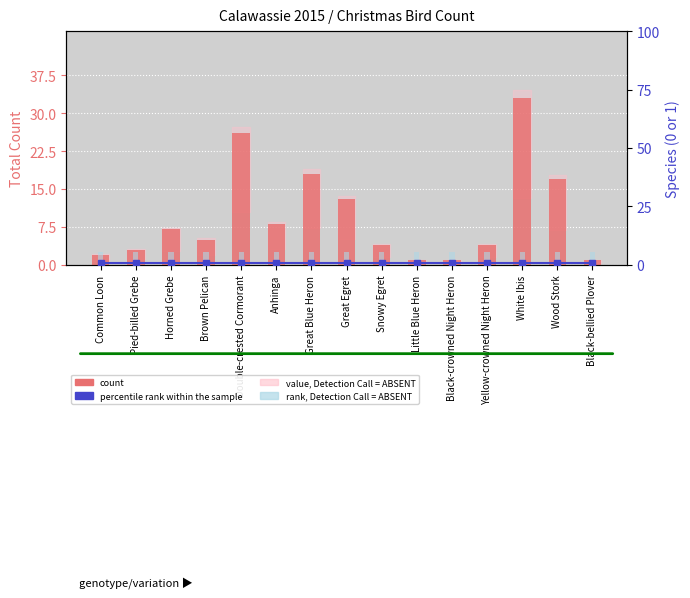

Rank the categories by count value from highest to lowest.

White Ibis, Double-crested Cormorant, Great Blue Heron, Wood Stork, Great Egret, Anhinga, Horned Grebe, Brown Pelican, Snowy Egret, Yellow-crowned Night Heron, Pied-billed Grebe, Common Loon, Little Blue Heron, Black-crowned Night Heron, Black-bellied Plover